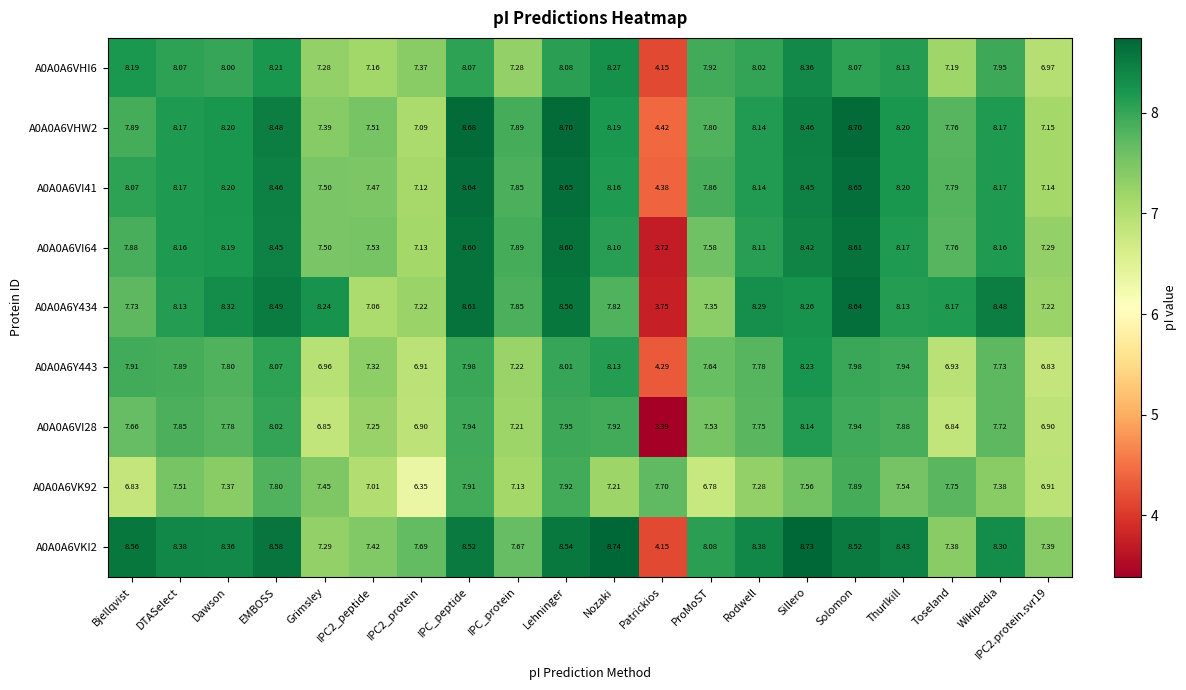

Where does the A0A0A6Y443 series first go above 7?

Bjellqvist